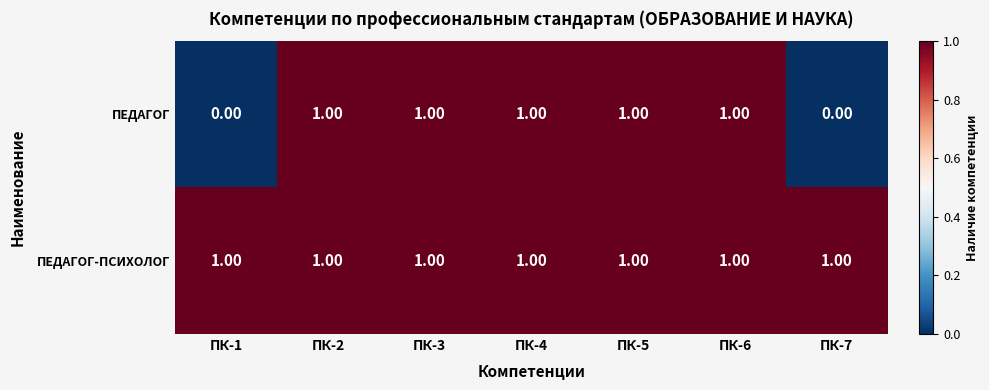

What is the sum of all ПЕДАГОГ values?

5